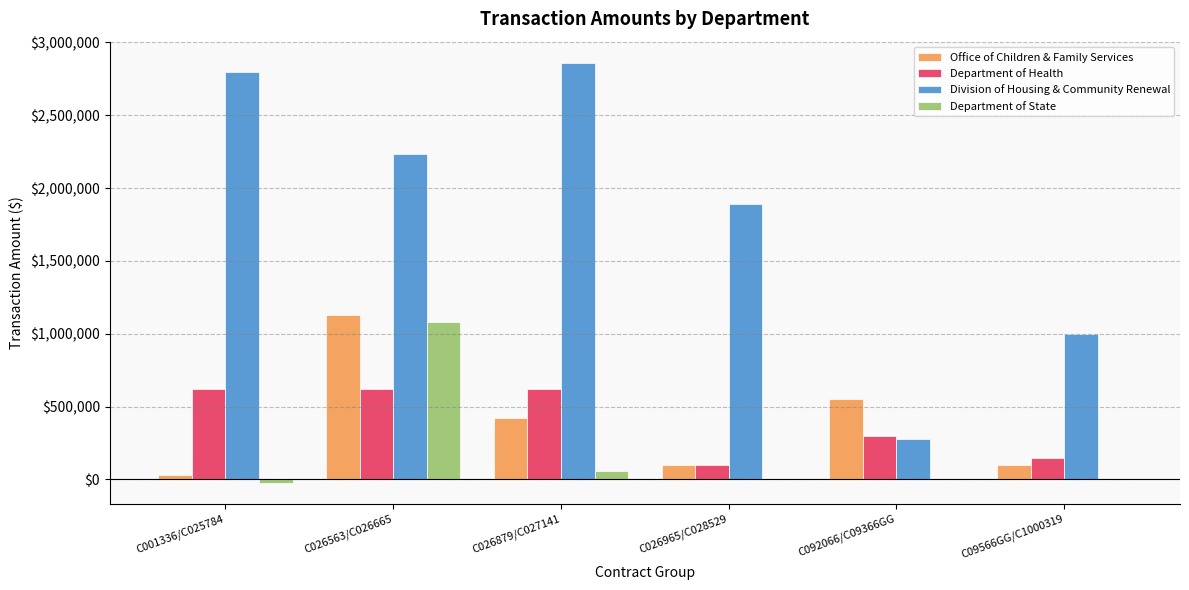

Between C026563/C026665 and C026965/C028529, which series saw the biggest shift?

Department of State